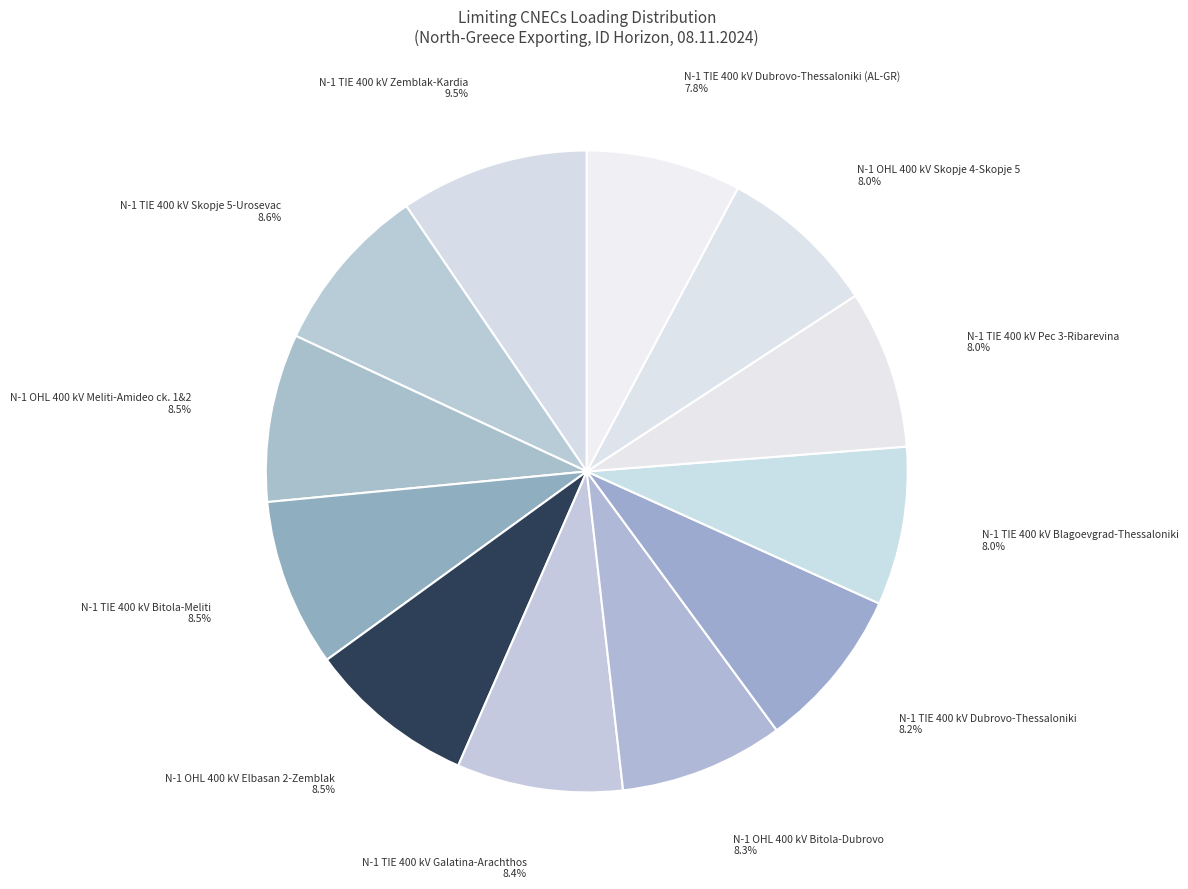

What percentage is the N-1 TIE 400 kV Galatina-Arachthos slice, to the nearest percent?

8%